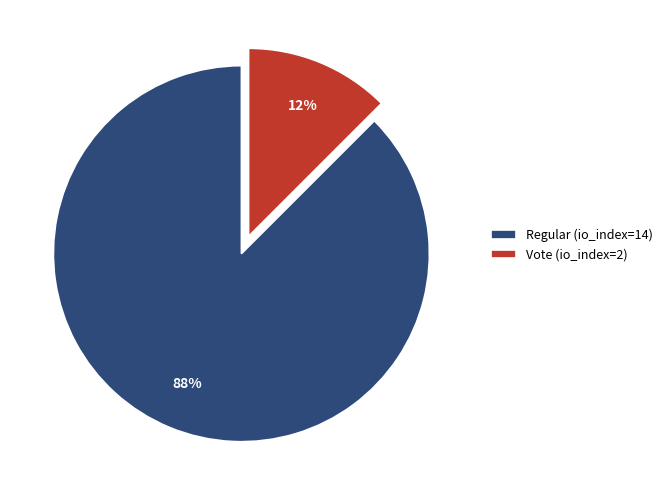

To the nearest percent, what is the combined percentage of Vote (io_index=2) and Regular (io_index=14)?

100%